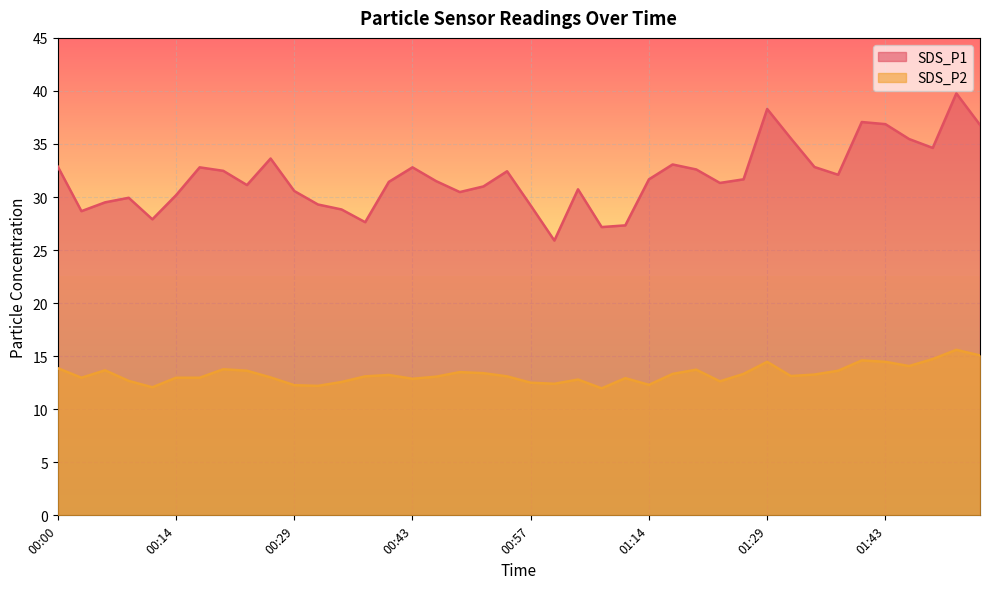

Rank the categories by SDS_P1 value from lowest to highest.

01:00, 01:06, 01:08, 00:37, 00:12, 00:03, 00:34, 00:57, 00:32, 00:06, 00:09, 00:14, 00:49, 00:29, 01:03, 00:51, 00:23, 01:23, 00:40, 00:46, 01:14, 01:26, 01:37, 00:54, 00:20, 01:20, 00:17, 00:43, 01:34, 00:00, 01:17, 00:26, 01:48, 01:46, 01:31, 01:54, 01:43, 01:40, 01:29, 01:51